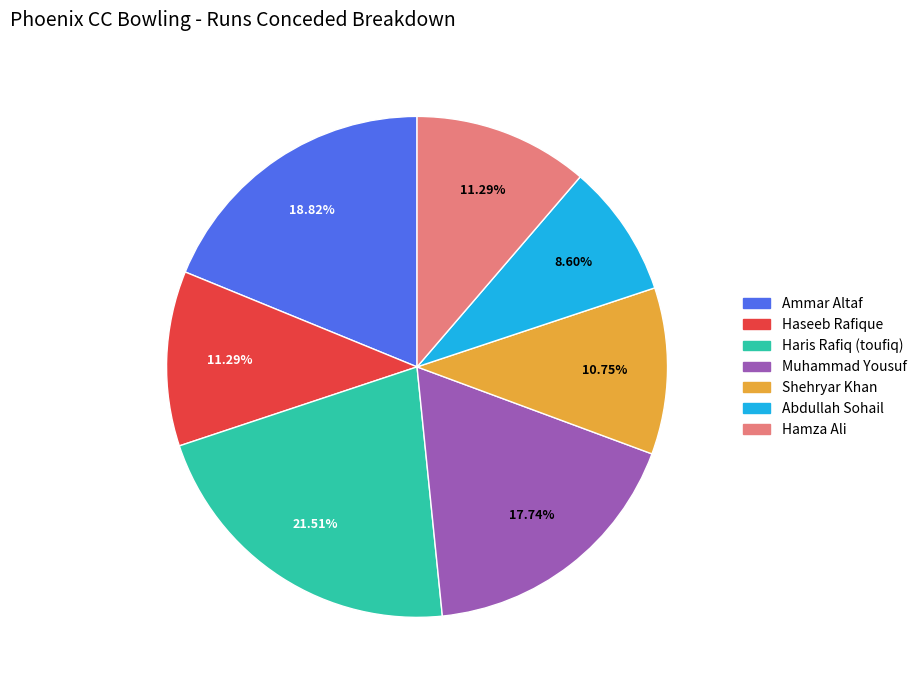

Is Abdullah Sohail the majority of the pie?

No